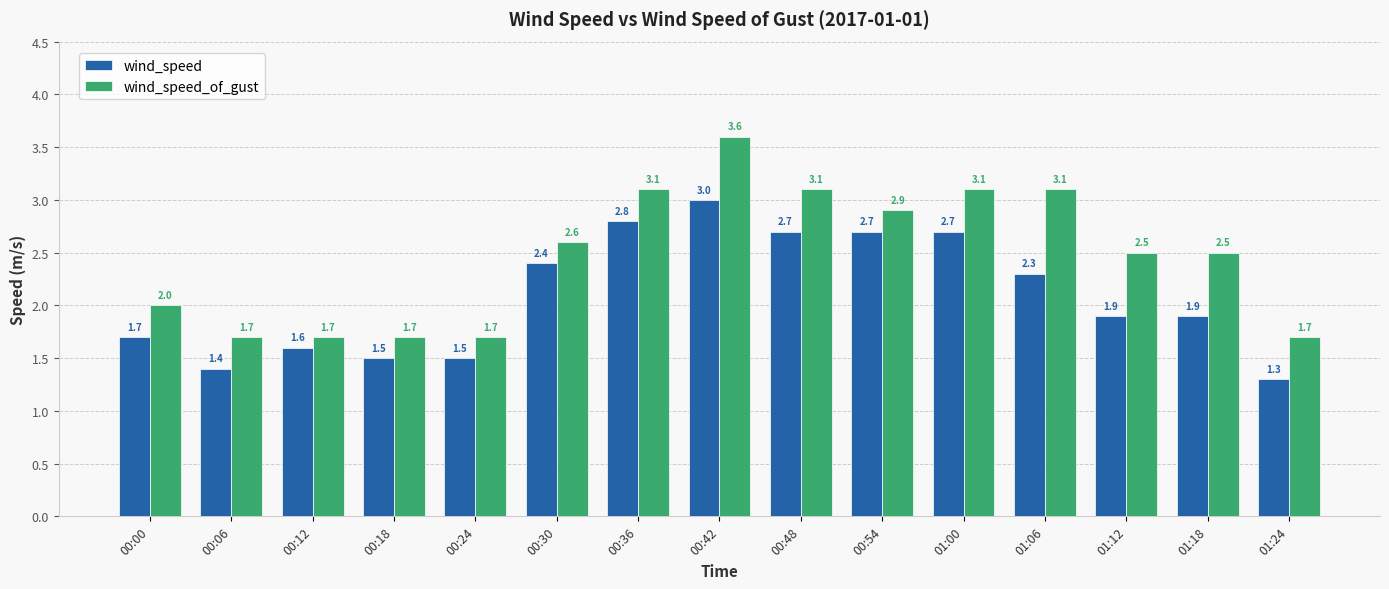

List the series in order of their peak value, highest first.

wind_speed_of_gust, wind_speed